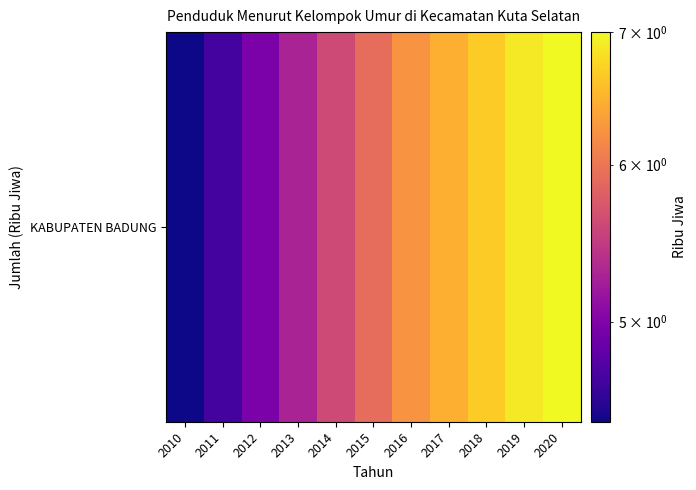

True or false: the data shows 8.9 at 2018.

False